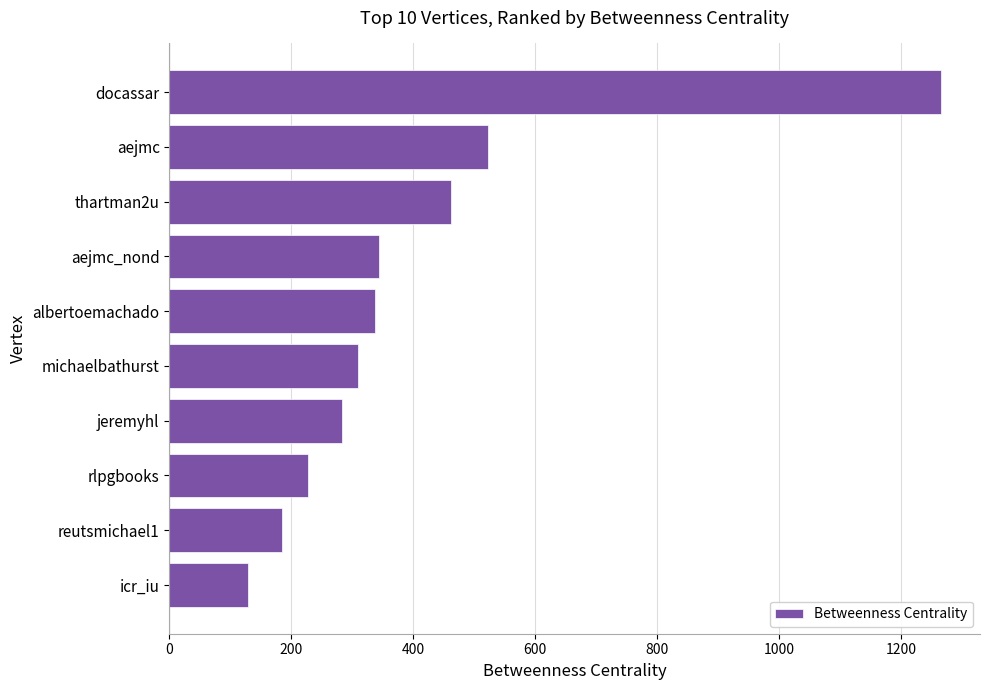

What value does the data have at jeremyhl?

283.2